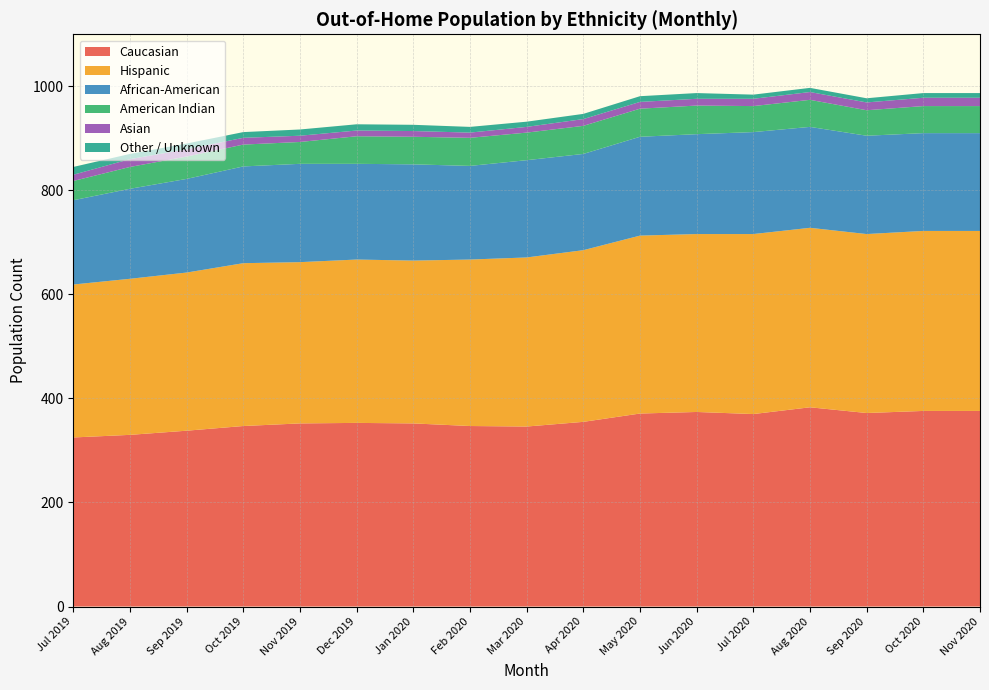

Is it true that Caucasian equals 143 at Mar 2020?

False